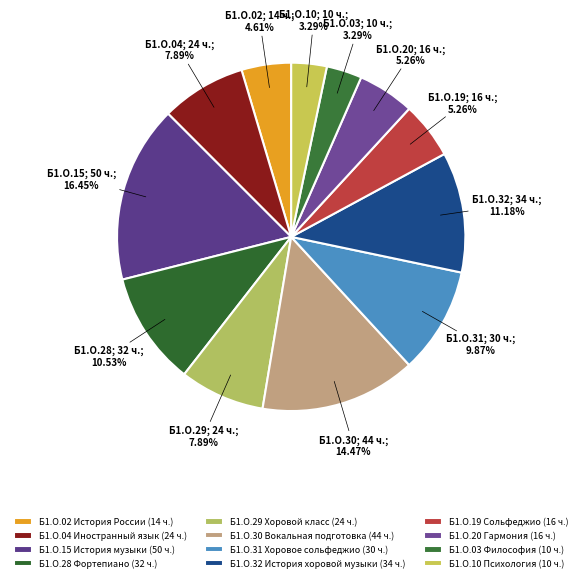

To the nearest percent, what is the average slice percentage?

8%